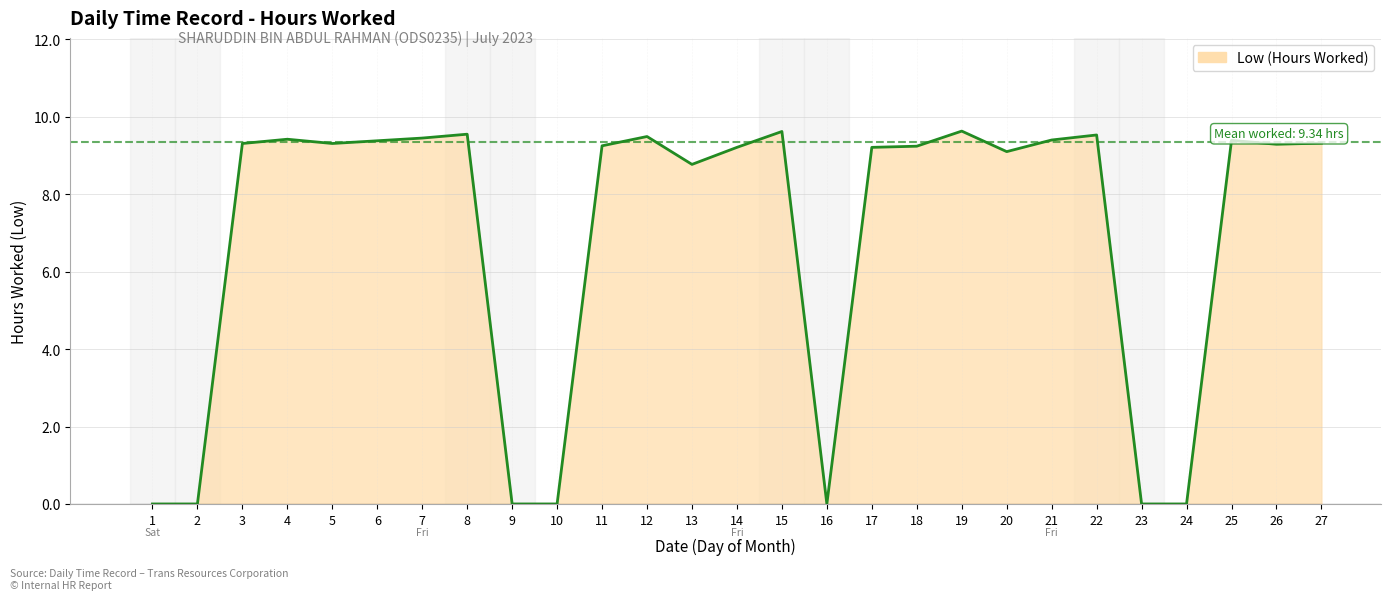

True or false: the data shows 3.1 at 16.

False